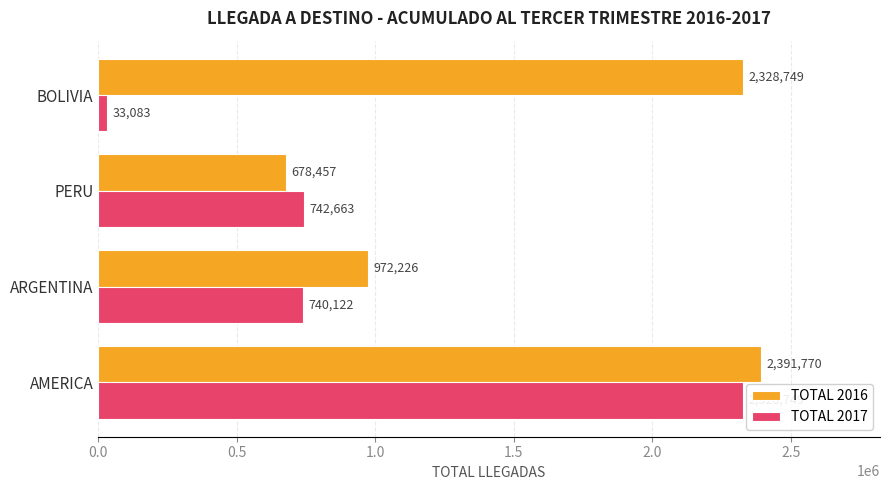

Rank the series by their maximum value, from lowest to highest.

TOTAL 2017, TOTAL 2016